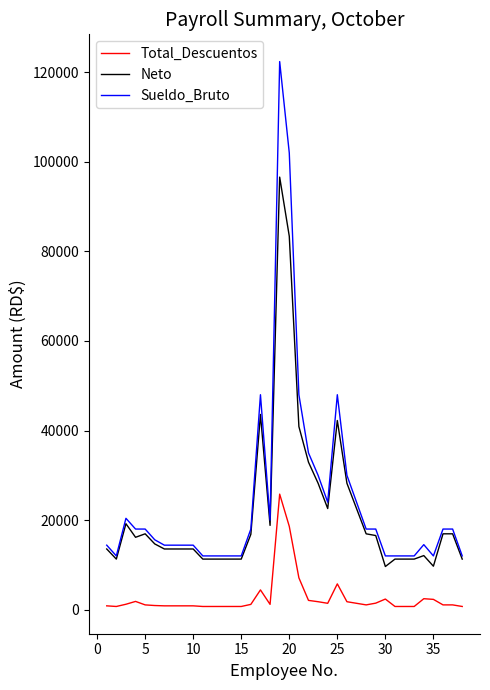

What is the greatest value displayed?

122400.0